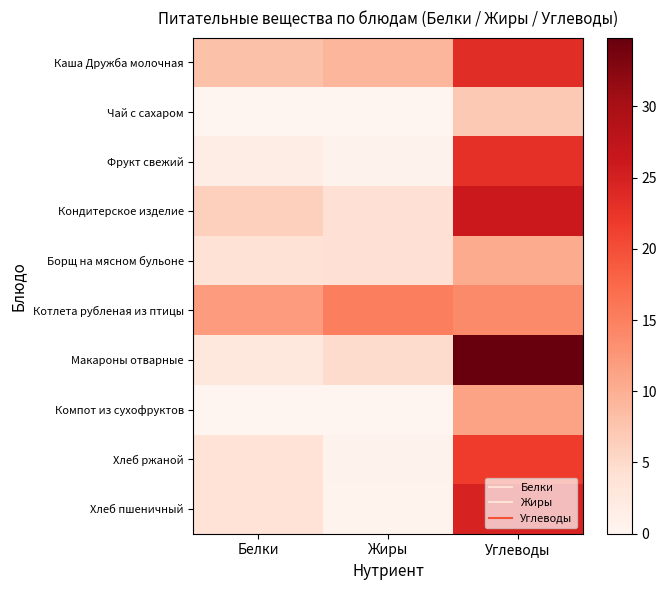

Reading left to right, extract all data points from this chart.

Каша Дружба молочная: Белки=8.0	Жиры=9.2	Углеводы=23.5
Чай с сахаром: Белки=0.0	Жиры=0.0	Углеводы=7.0
Фрукт свежий: Белки=1.5	Жиры=0.6	Углеводы=23.1
Кондитерское изделие: Белки=6.2	Жиры=4.0	Углеводы=26.0
Борщ на мясном бульоне: Белки=3.9	Жиры=4.0	Углеводы=10.4
Котлета рубленая из птицы: Белки=12.0	Жиры=15.0	Углеводы=14.0
Макароны отварные: Белки=3.0	Жиры=4.8	Углеводы=34.8
Компот из сухофруктов: Белки=0.0	Жиры=0.0	Углеводы=11.2
Хлеб ржаной: Белки=3.7	Жиры=0.7	Углеводы=21.6
Хлеб пшеничный: Белки=3.8	Жиры=0.5	Углеводы=24.8